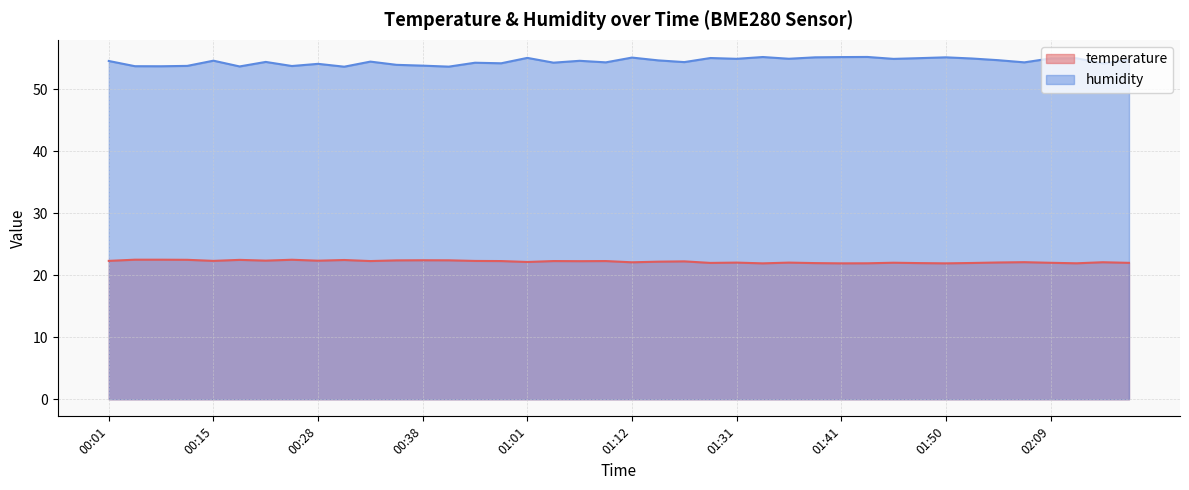

Reading left to right, what are all the values shown in this chart?

temperature: 22.3	22.5	22.5	22.5	22.3	22.5	22.4	22.5	22.3	22.4	22.3	22.4	22.4	22.4	22.3	22.3	22.1	22.3	22.3	22.3	22.1	22.2	22.2	22.0	22.0	21.9	22.0	21.9	21.9	21.9	22.0	21.9	21.9	22.0	22.1	22.1	22.0	21.9	22.1	22.0
humidity: 54.5	53.7	53.7	53.8	54.6	53.7	54.4	53.7	54.1	53.6	54.4	53.9	53.8	53.6	54.3	54.2	55.0	54.3	54.6	54.3	55.1	54.6	54.4	55.0	54.9	55.2	54.9	55.1	55.2	55.2	54.9	55.0	55.1	54.9	54.7	54.3	55.0	55.0	54.1	54.7